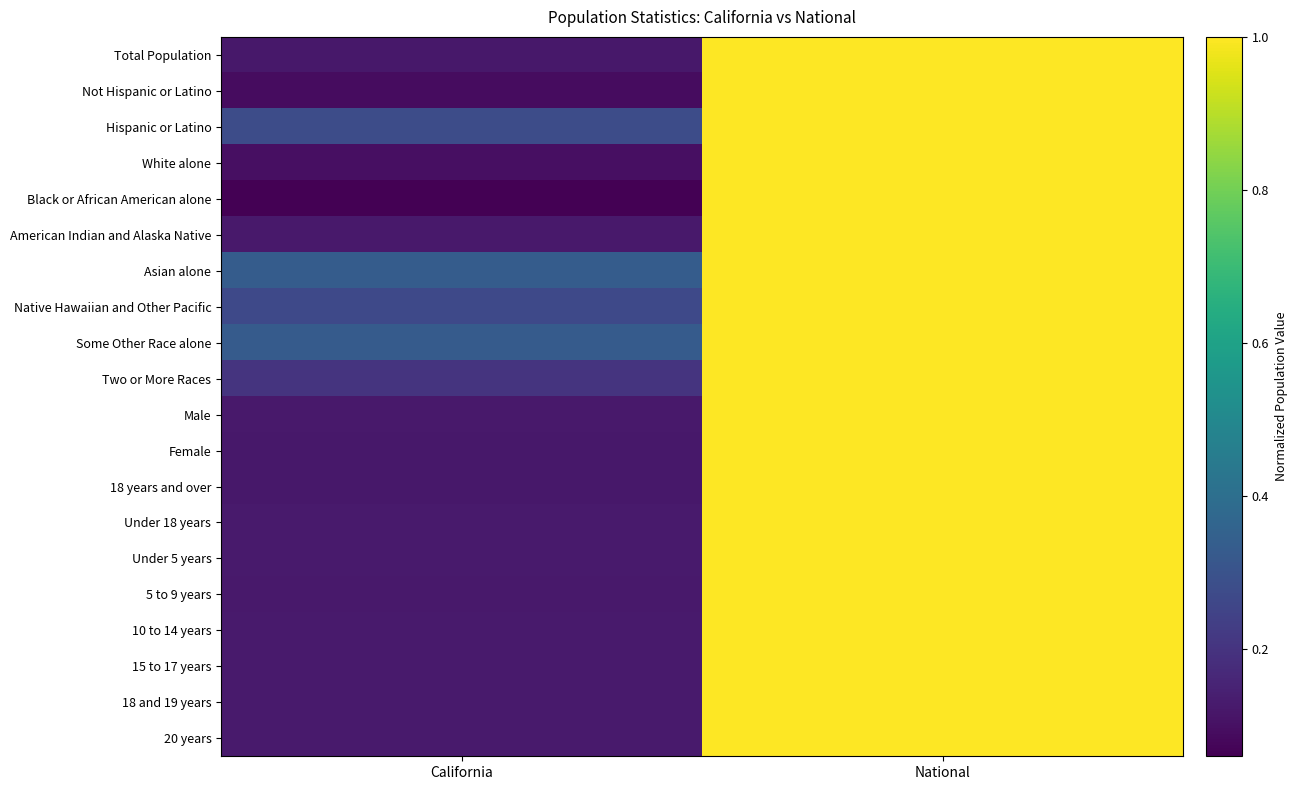

Which has a higher value, National or California?

National